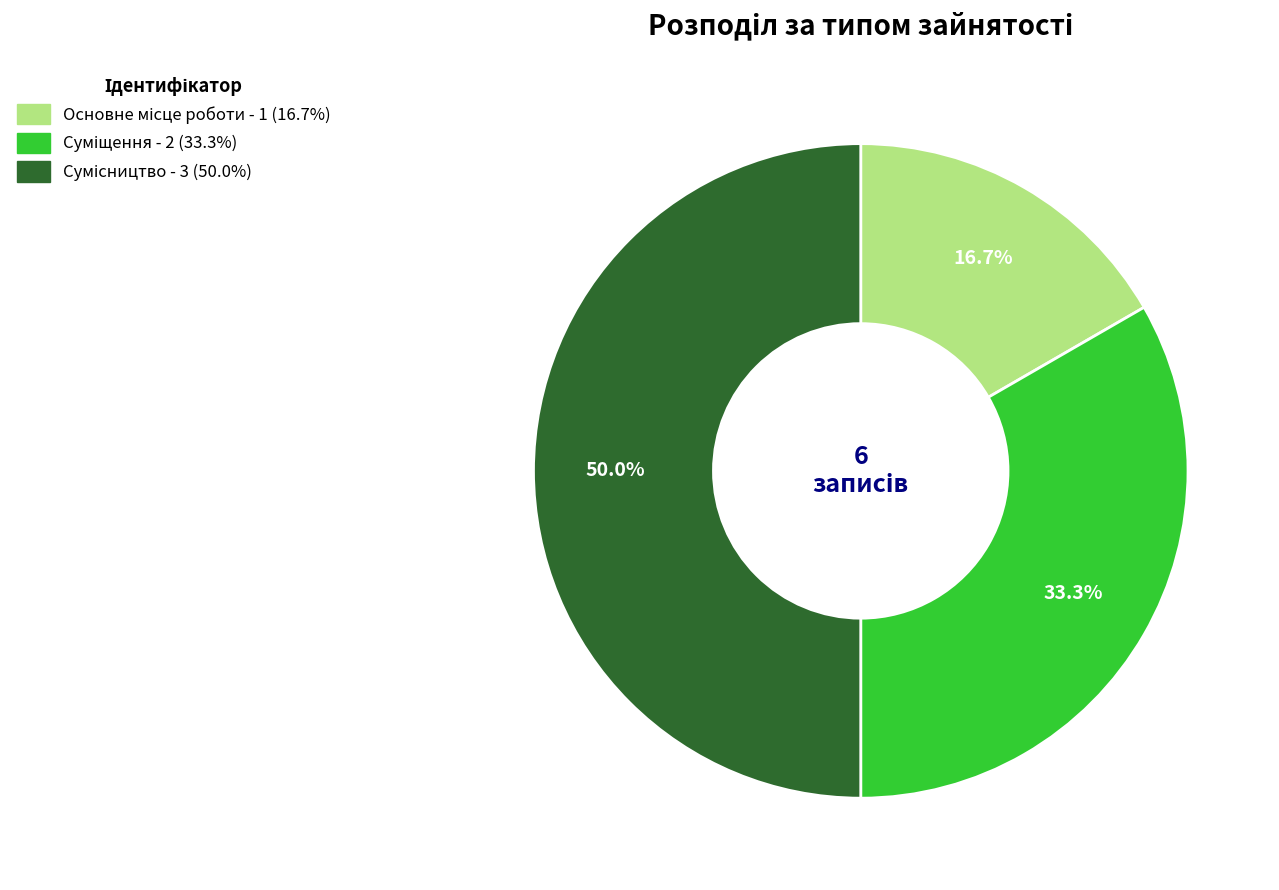

What is the largest slice in the pie chart?

Сумісництво